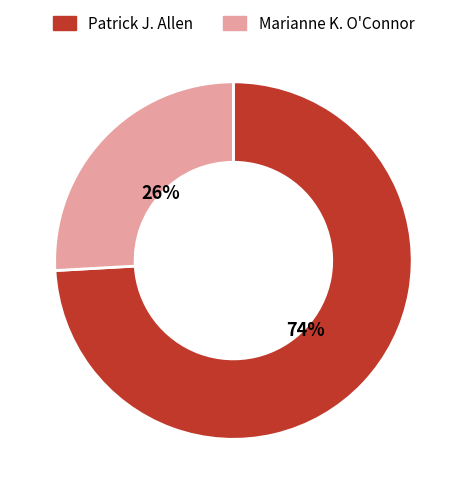

To the nearest percent, what is the average slice percentage?

50%